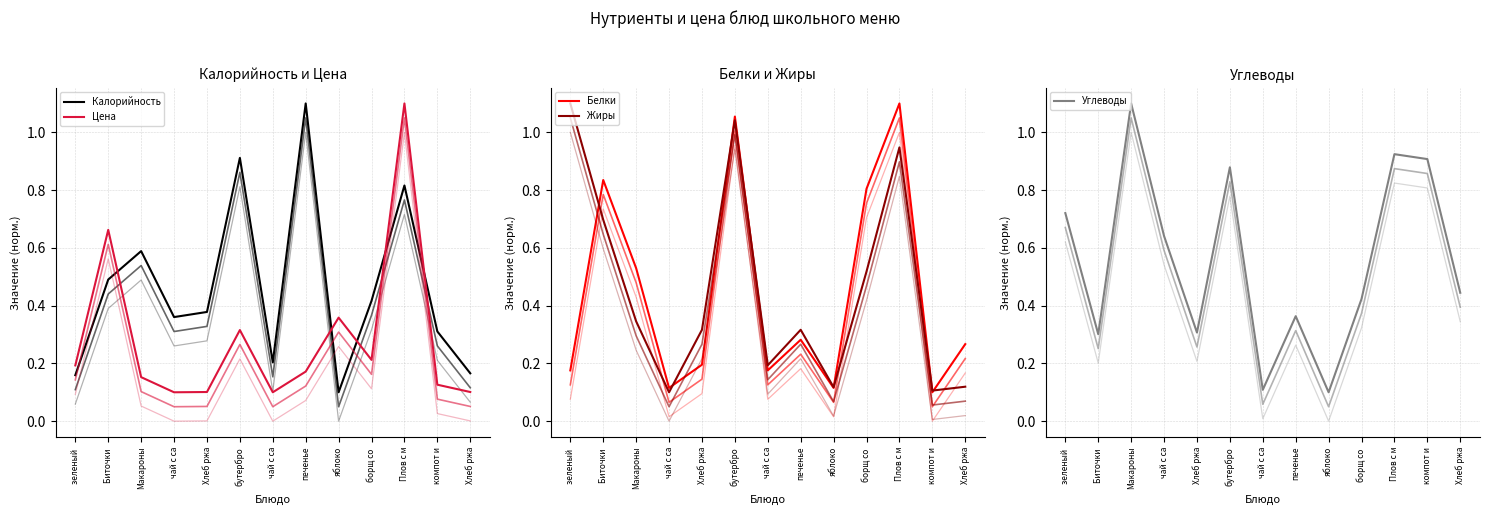

Between зеленый  and компот и, which is larger?

компот и